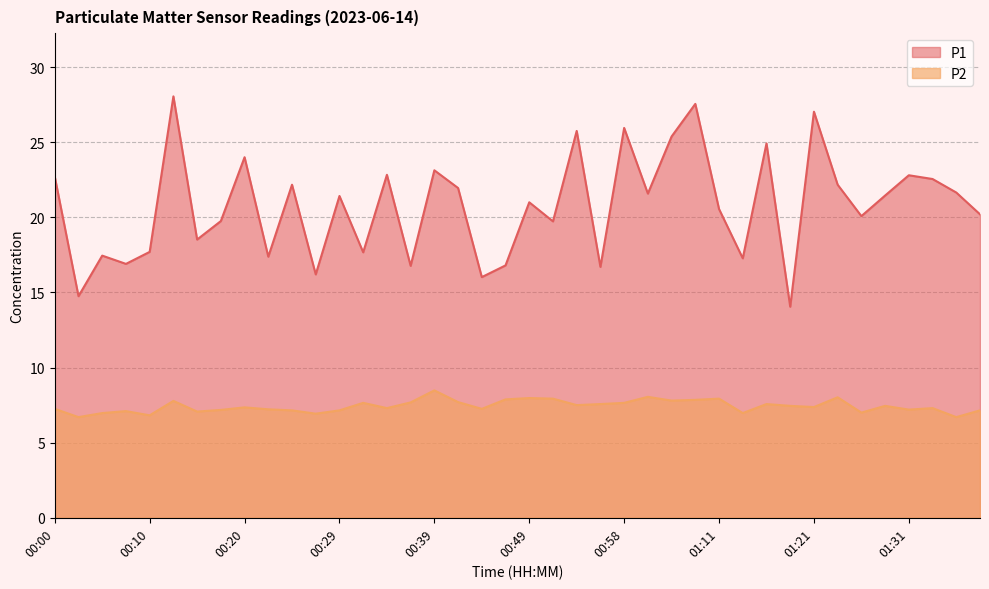

Is it true that P1 equals 16.2 at 00:27?

True